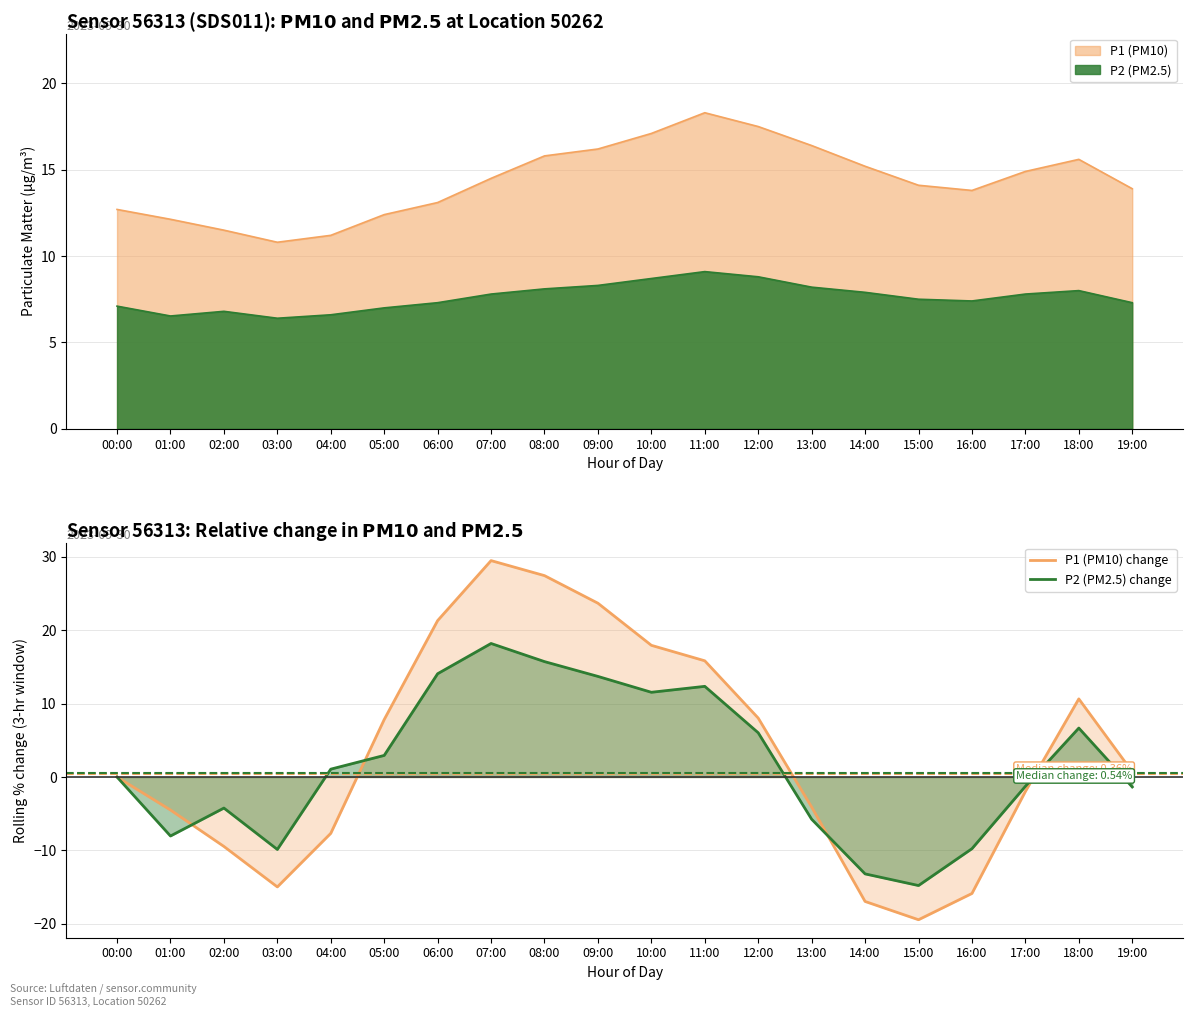

What is the sum of all P1 (PM10) change values?

68.0